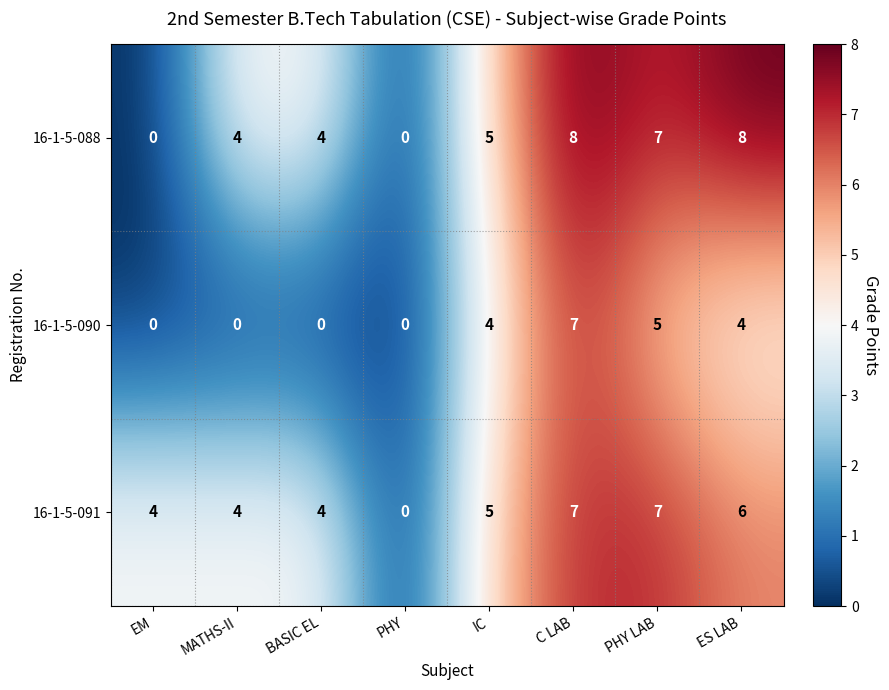

Reading left to right, list all the values displayed in this chart.

16-1-5-088: 0	4	4	0	5	8	7	8
16-1-5-090: 0	0	0	0	4	7	5	4
16-1-5-091: 4	4	4	0	5	7	7	6